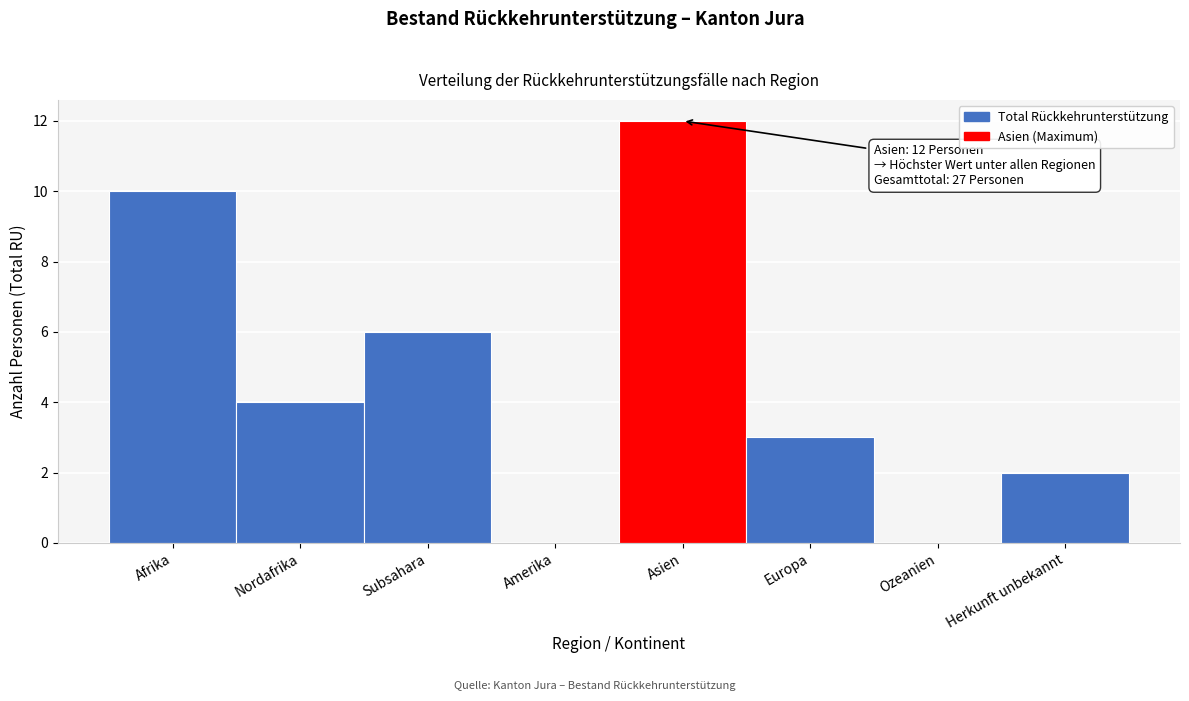

Reading left to right, list all the values displayed in this chart.

Afrika=10	Nordafrika=4	Subsahara=6	Amerika=0	Asien=12	Europa=3	Ozeanien=0	Herkunft unbekannt=2